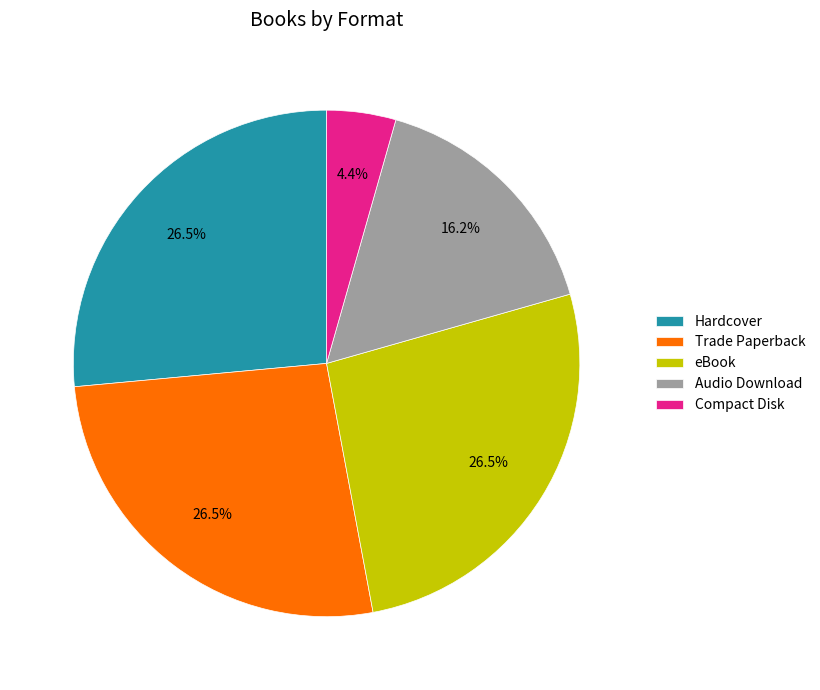

How many segments does this pie chart have?

5